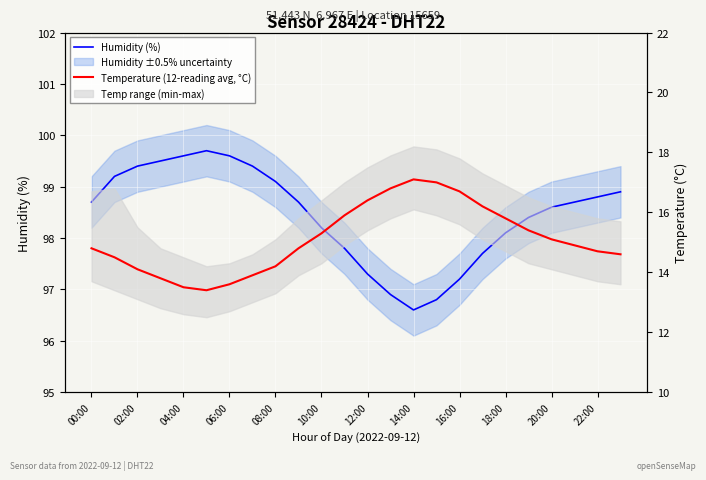

How many data points in Humidity (%) are above 98?

17